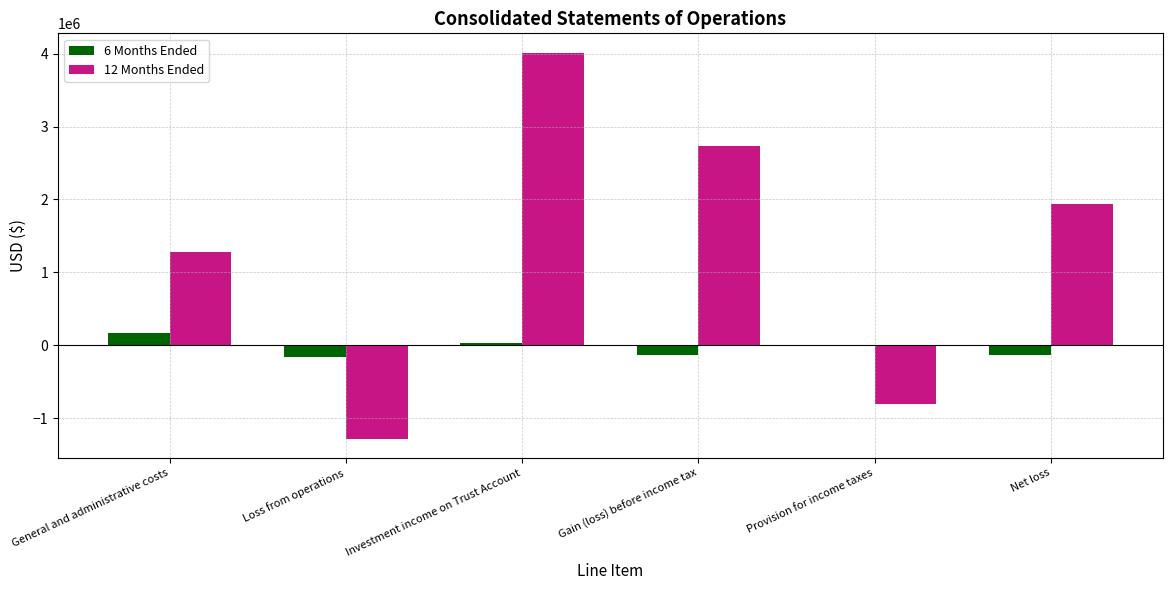

What is the sum of the 12 Months Ended values at Loss from operations and Provision for income taxes?

-2082539